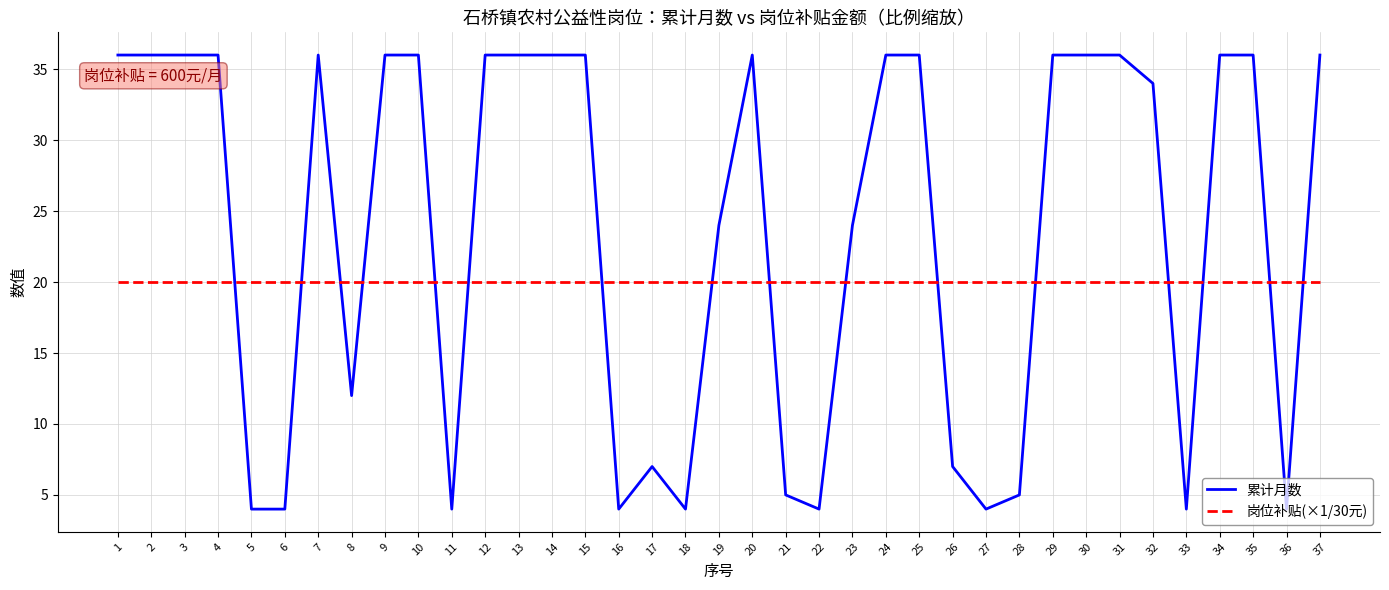

How many categories are shown in the chart?

37